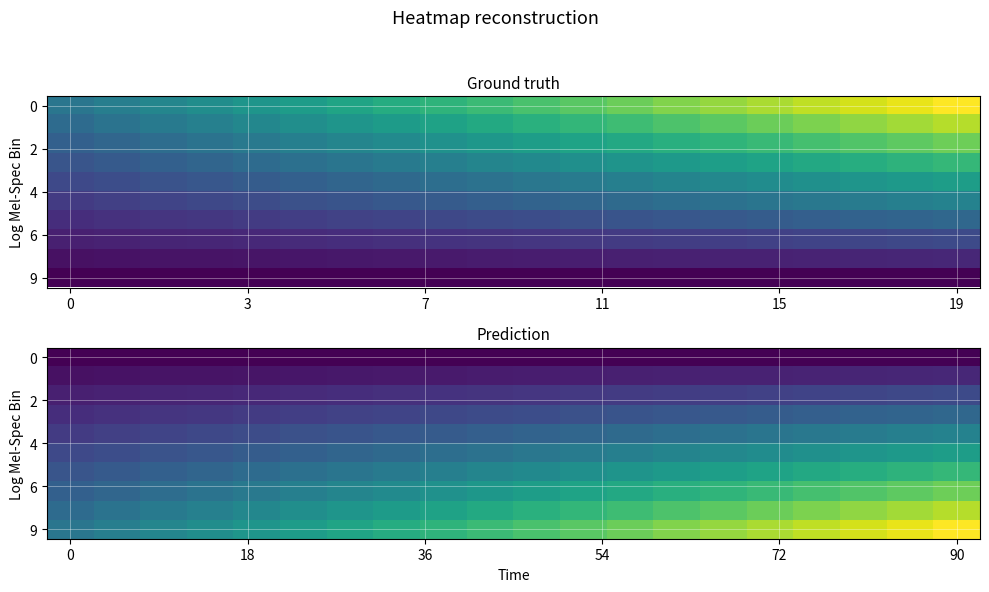

What is the lowest value of the 0 series?

0.2